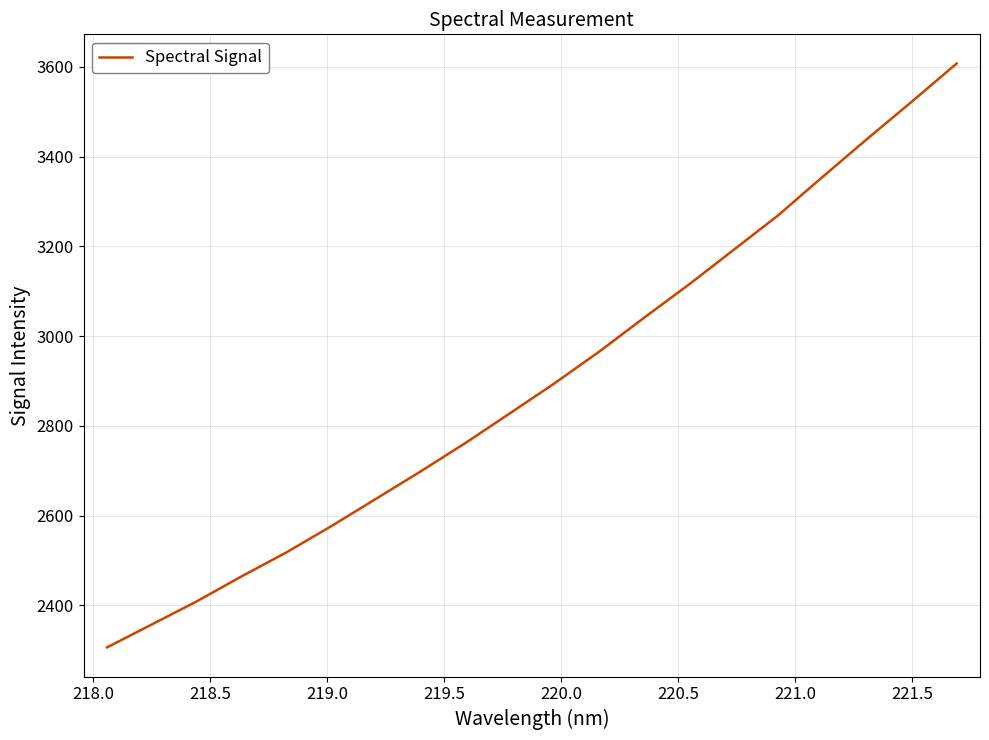

What is the difference between the maximum and minimum values?

1300.6